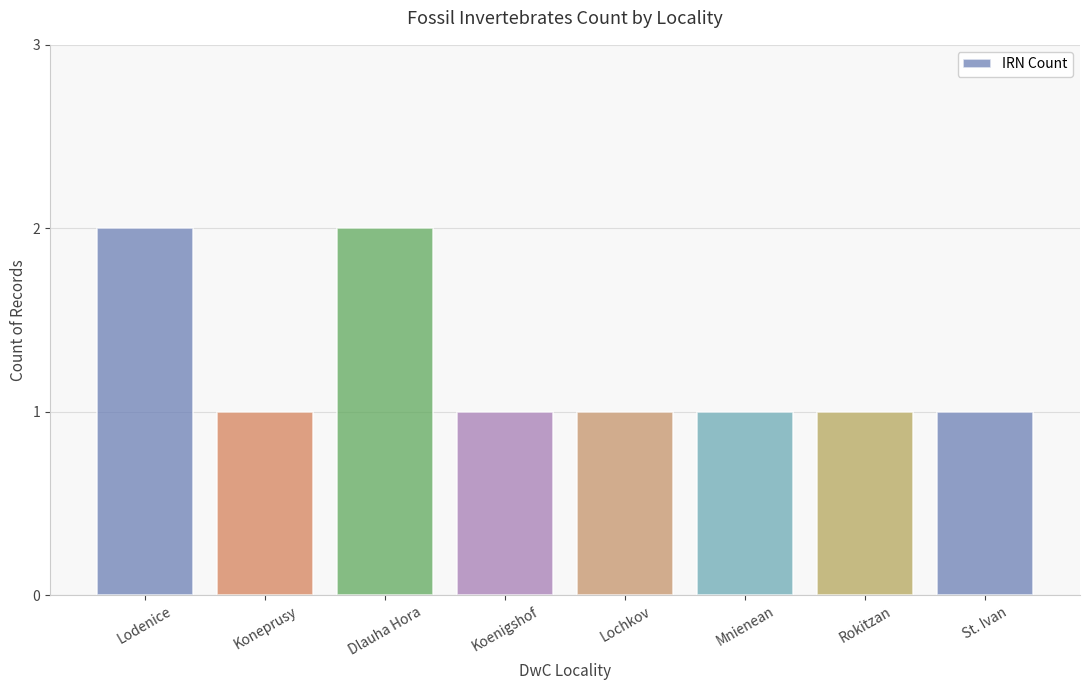

Reading left to right, list all the values displayed in this chart.

Lodenice=2	Koneprusy=1	Dlauha Hora=2	Koenigshof=1	Lochkov=1	Mnienean=1	Rokitzan=1	St. Ivan=1